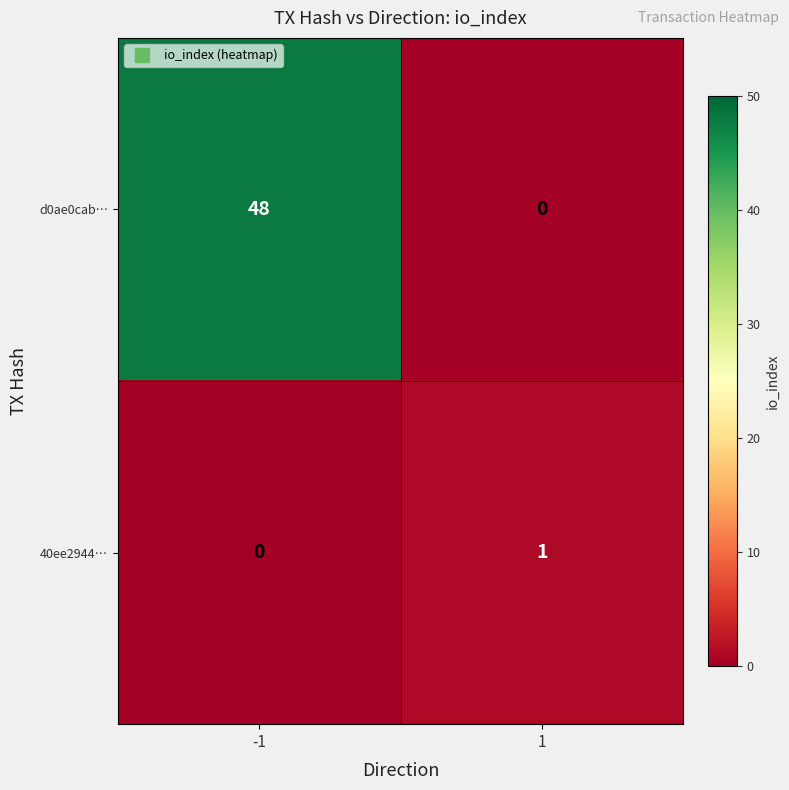

Rank the series at 1 from highest to lowest value.

40ee2944…, d0ae0cab…